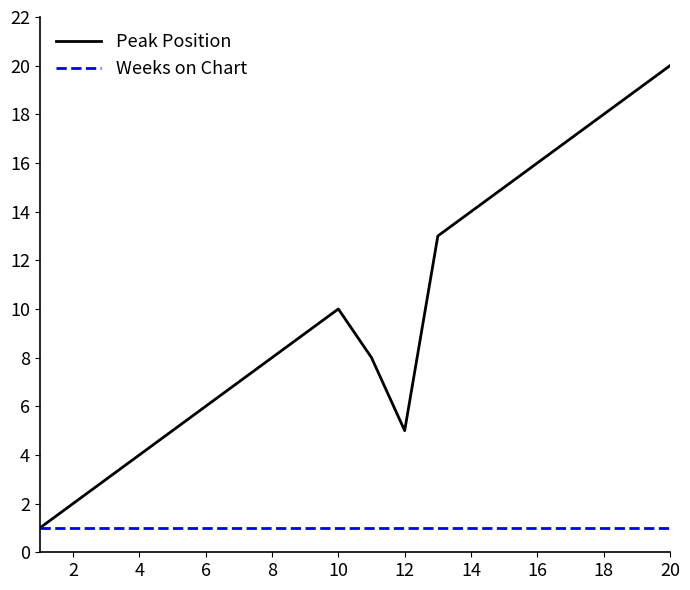

Reading right to left, list all the values displayed in this chart.

Peak Position: 20	19	18	17	16	15	14	13	5	8	10	9	8	7	6	5	4	3	2	1
Weeks on Chart: 1	1	1	1	1	1	1	1	1	1	1	1	1	1	1	1	1	1	1	1